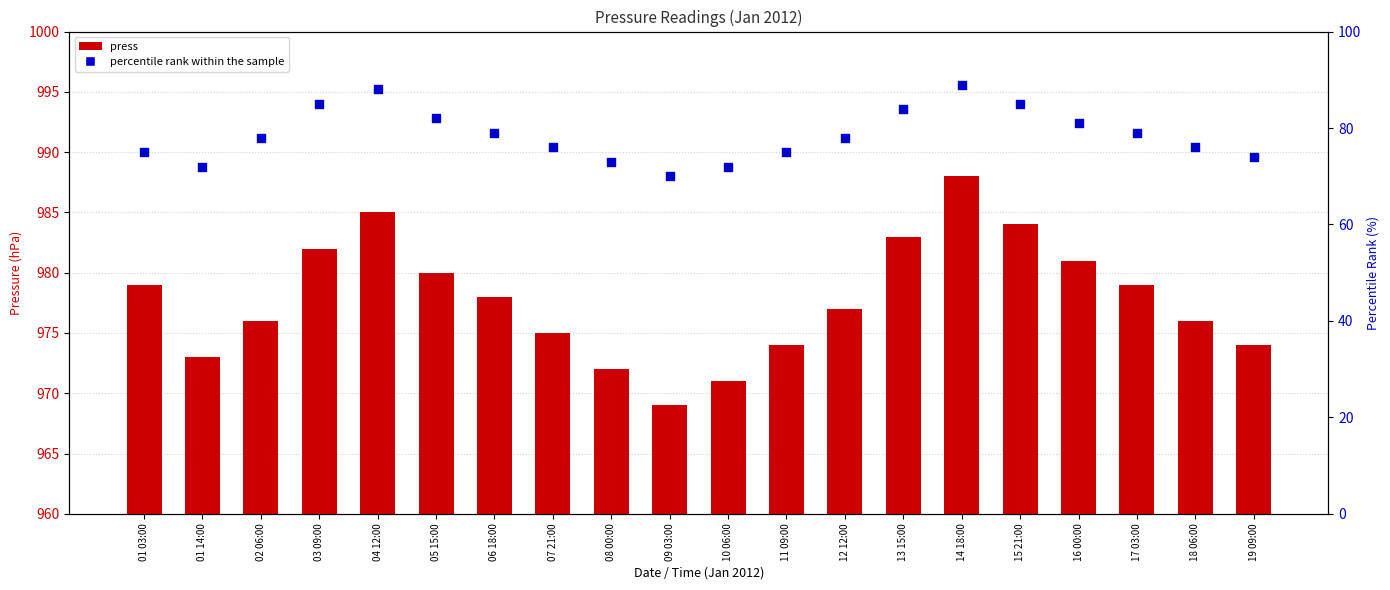

Which series has the widest spread of Y values?

press